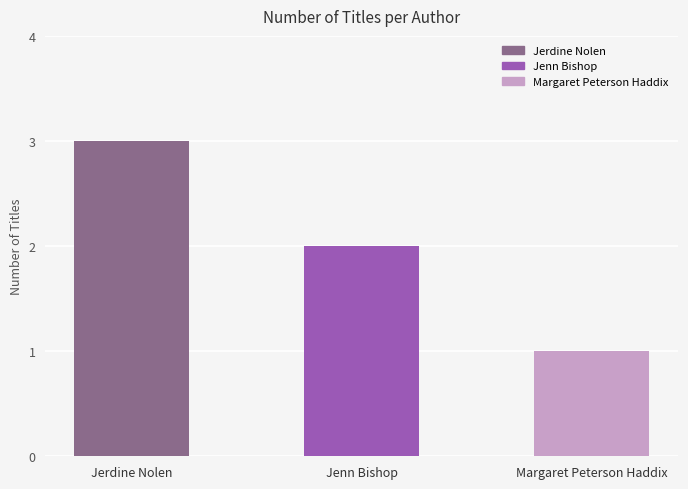

Where is the data nearest to the value 2?

Jenn Bishop (150685320)